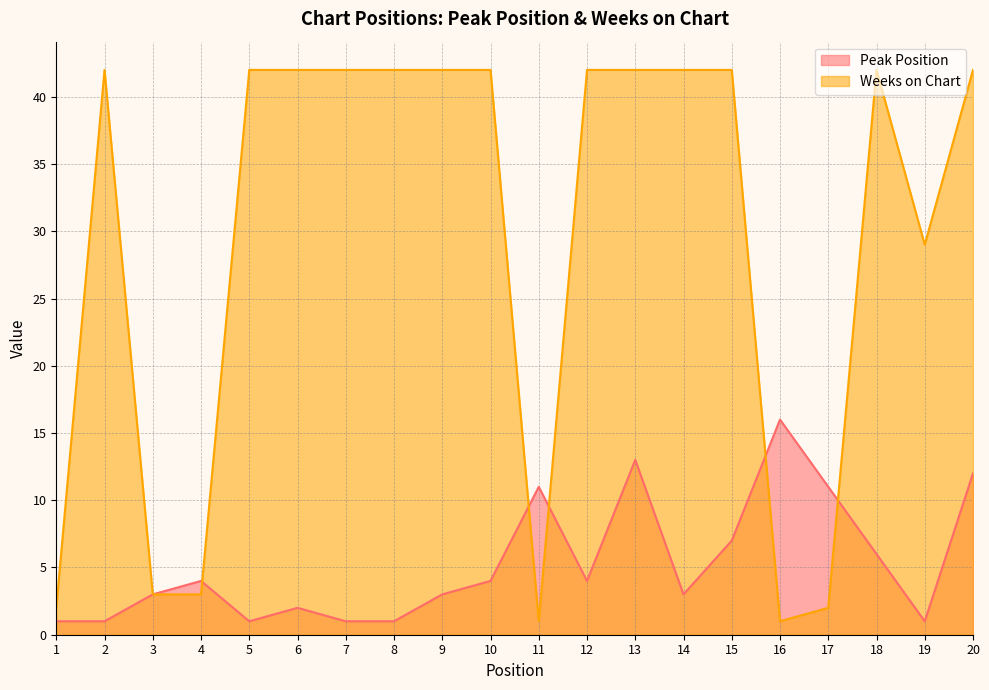

List the labels in order of Peak Position value, largest first.

16, 13, 20, 11, 17, 15, 18, 4, 10, 12, 3, 9, 14, 6, 1, 2, 5, 7, 8, 19